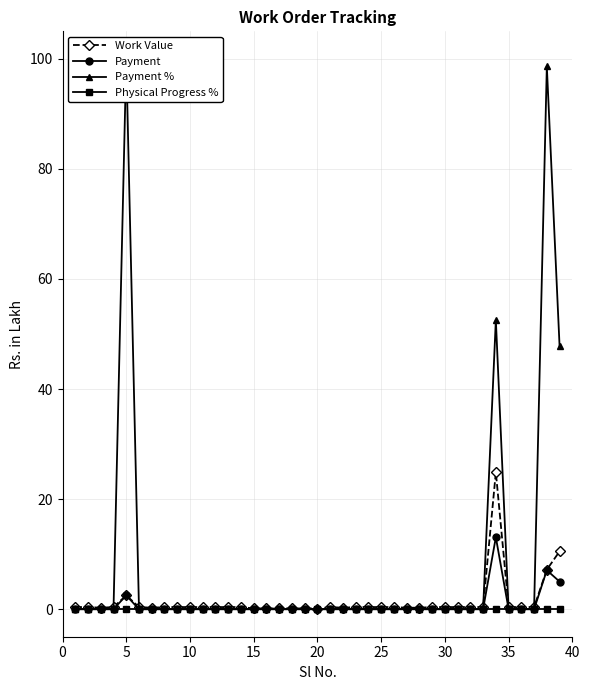

Is the value of Payment at −5 greater than the value of Physical Progress % at 35?

No